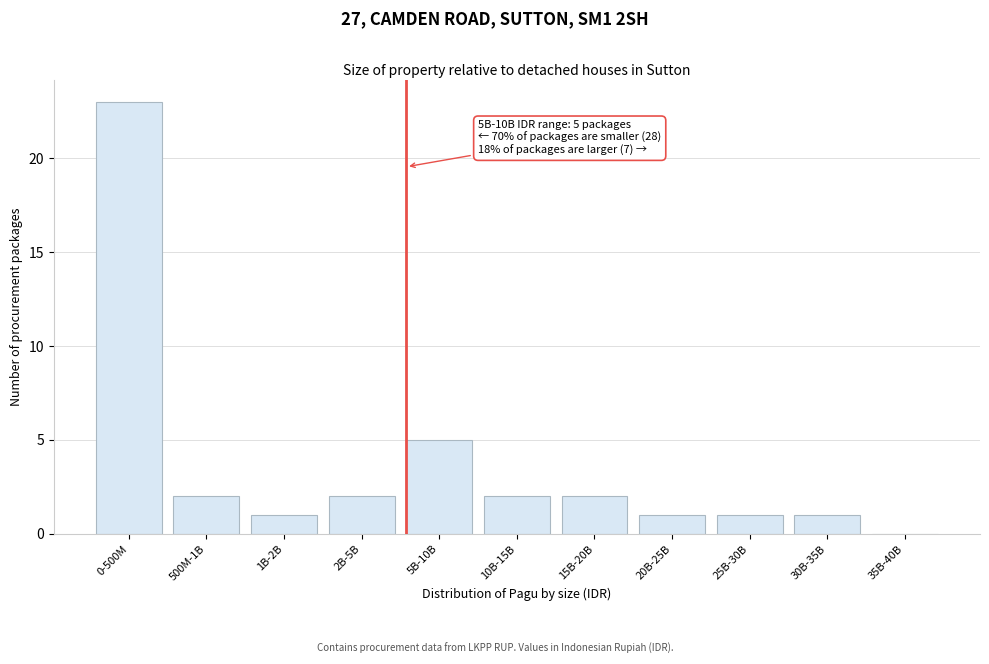

Reading left to right, what are all the values shown in this chart?

0-500M=23	500M-1B=2	1B-2B=1	2B-5B=2	5B-10B=5	10B-15B=2	15B-20B=2	20B-25B=1	25B-30B=1	30B-35B=1	35B-40B=0